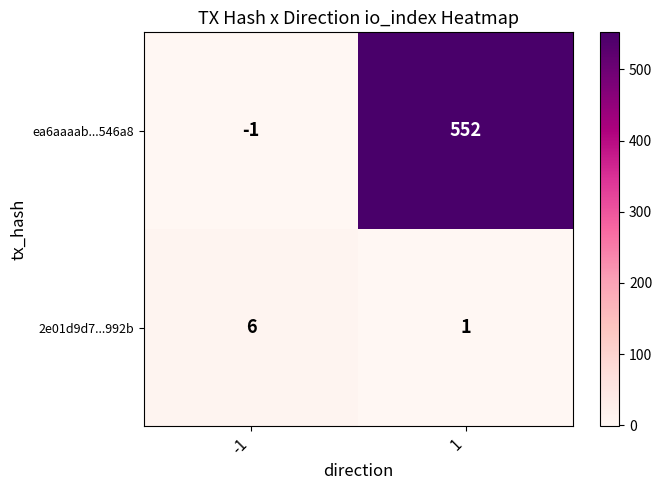

Which series has the largest total across all categories?

ea6aaaab...546a8